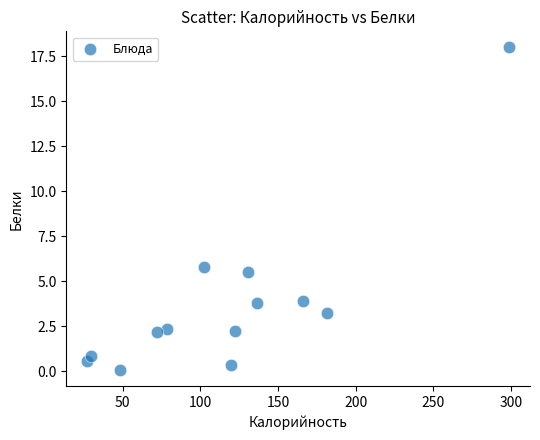

What Y value in the scatter plot is closest to 9?

5.8